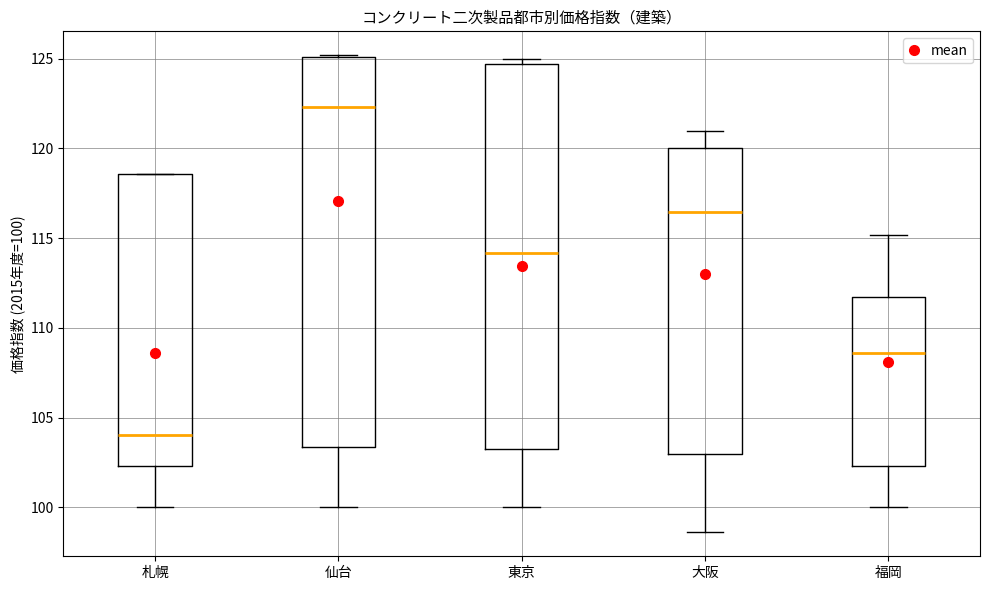

Reading left to right, read every box against the y-axis: the position of its median line, the range the box covers, and the ends of its whiskers. The values are not printed on the chart, so give them approximately, as read against the axis.

札幌: median 104.0, box 102.5 to 118.5, whiskers 100.0 to 118.5
仙台: median 122.5, box 103.5 to 125.0, whiskers 100.0 to 125.0
東京: median 114.0, box 103.0 to 124.5, whiskers 100.0 to 125.0
大阪: median 116.5, box 103.0 to 120.0, whiskers 98.5 to 121.0
福岡: median 108.5, box 102.5 to 111.5, whiskers 100.0 to 115.0